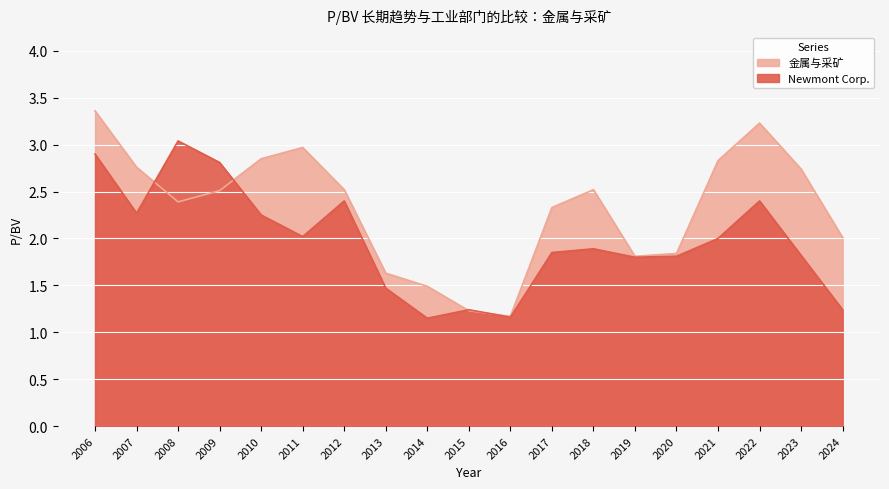

Reading left to right, what are all the values shown in this chart?

Newmont Corp.: 2.9	2.3	3.0	2.8	2.2	2.0	2.4	1.5	1.1	1.2	1.2	1.9	1.9	1.8	1.8	2.0	2.4	1.8	1.2
金属与采矿: 3.4	2.8	2.4	2.5	2.9	3.0	2.5	1.6	1.5	1.2	1.2	2.3	2.5	1.8	1.8	2.8	3.2	2.7	2.0